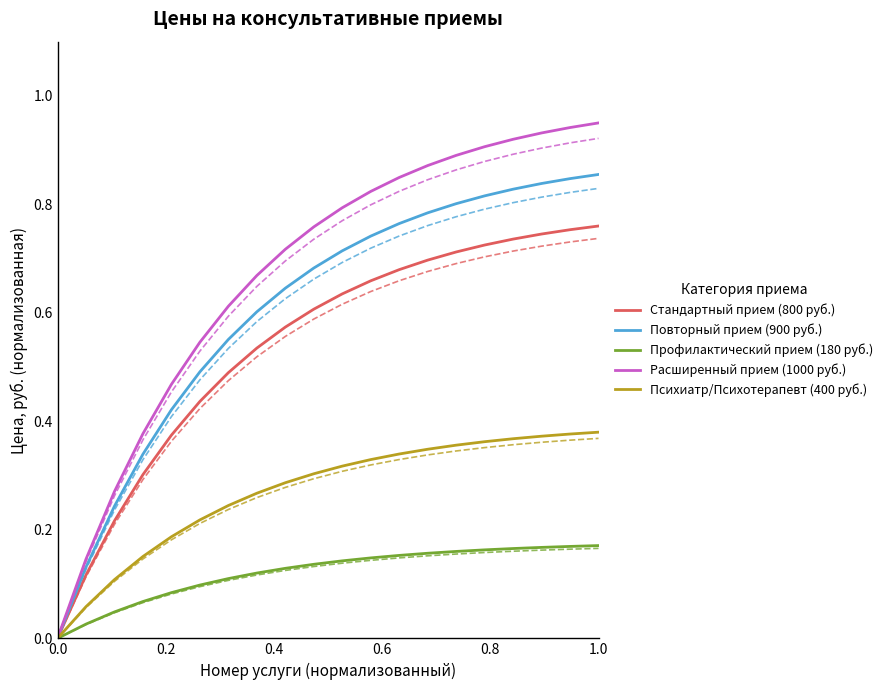

True or false: Профилактический прием (180 руб.) has more than 0 points higher than both neighbors.

False